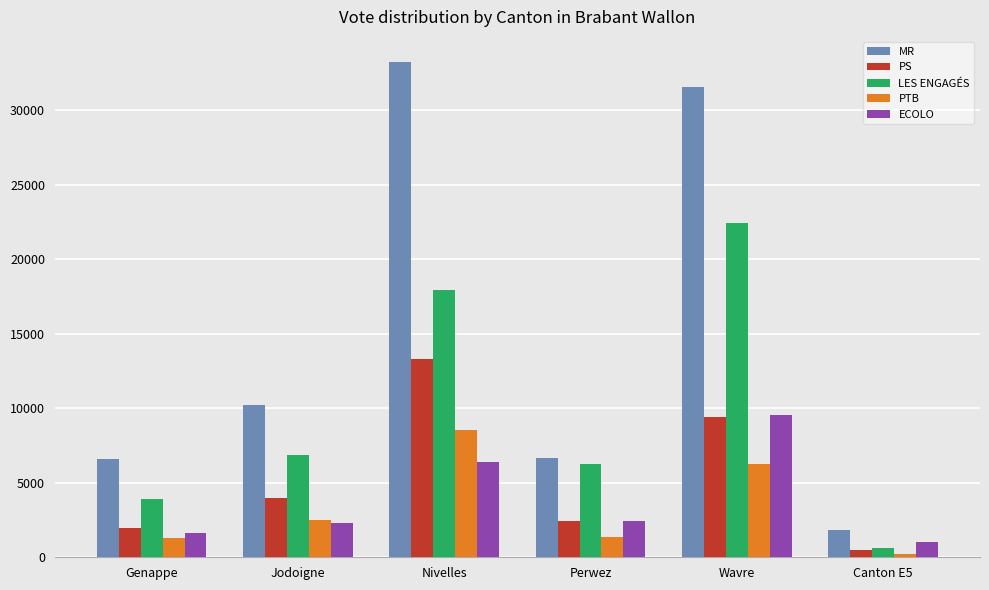

Which series has the largest total across all categories?

MR